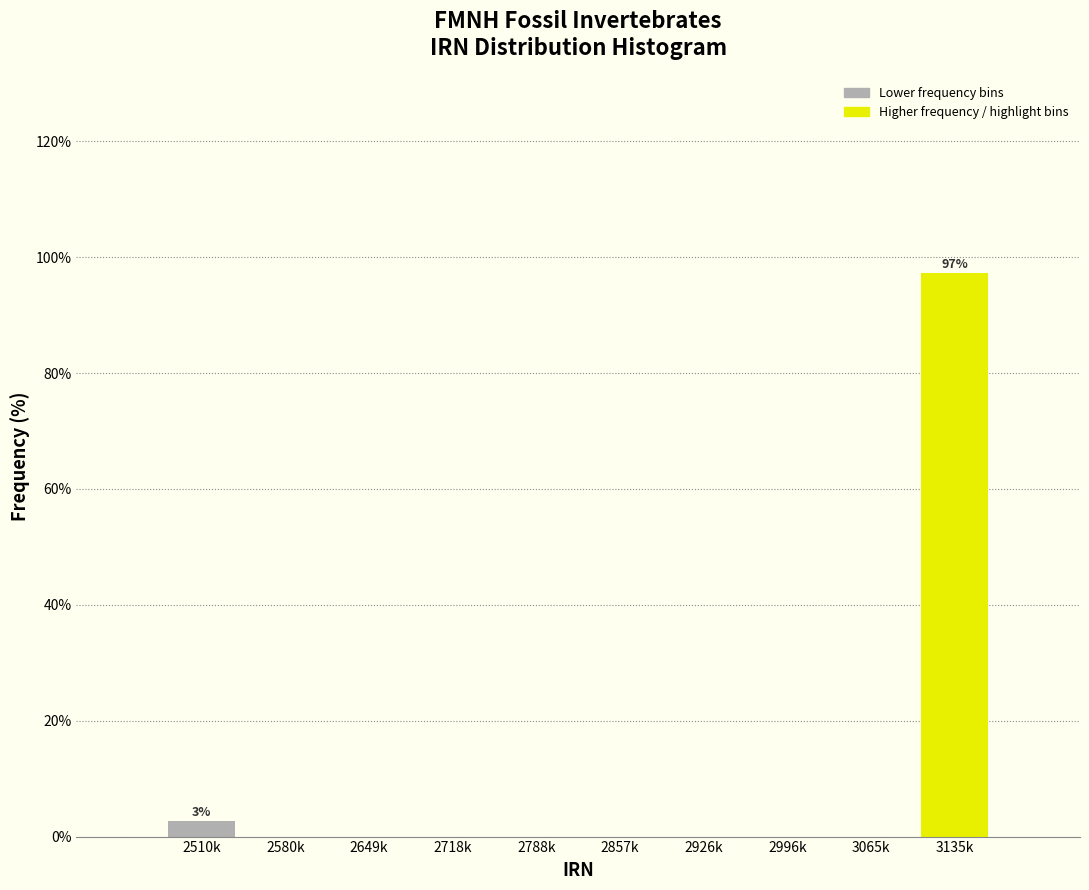

Reading right to left, transcribe all the data shown in this chart.

3135k=97.3	3065k=0.0	2996k=0.0	2926k=0.0	2857k=0.0	2788k=0.0	2718k=0.0	2649k=0.0	2580k=0.0	2510k=2.7